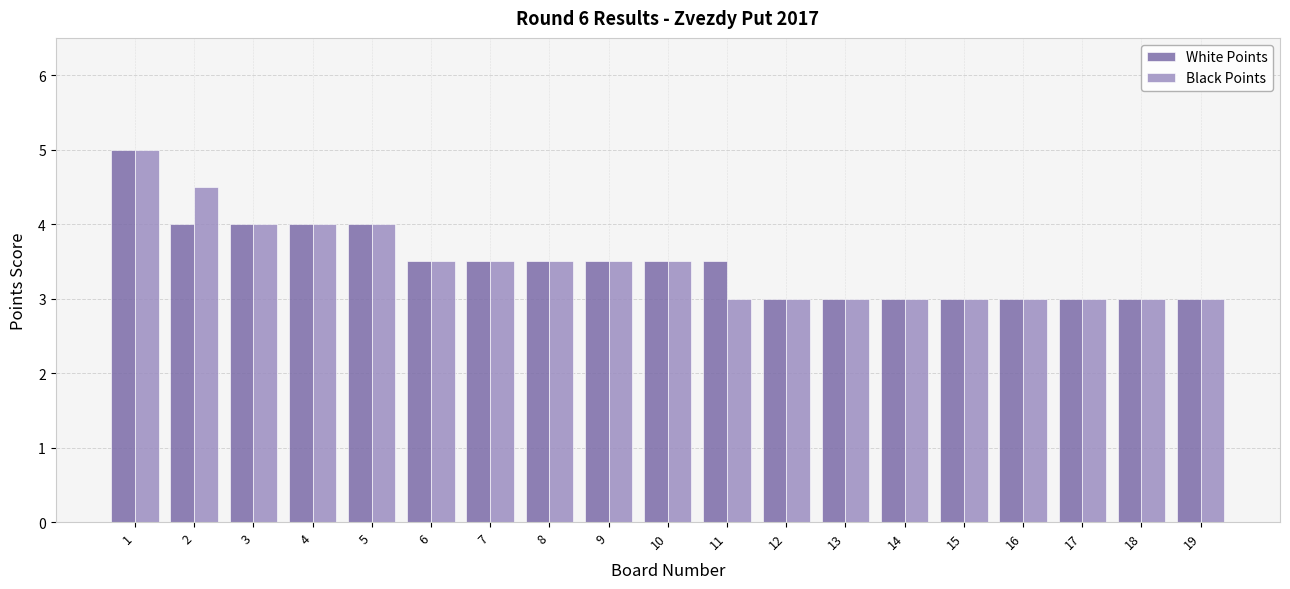

How many data points does each series have?

19